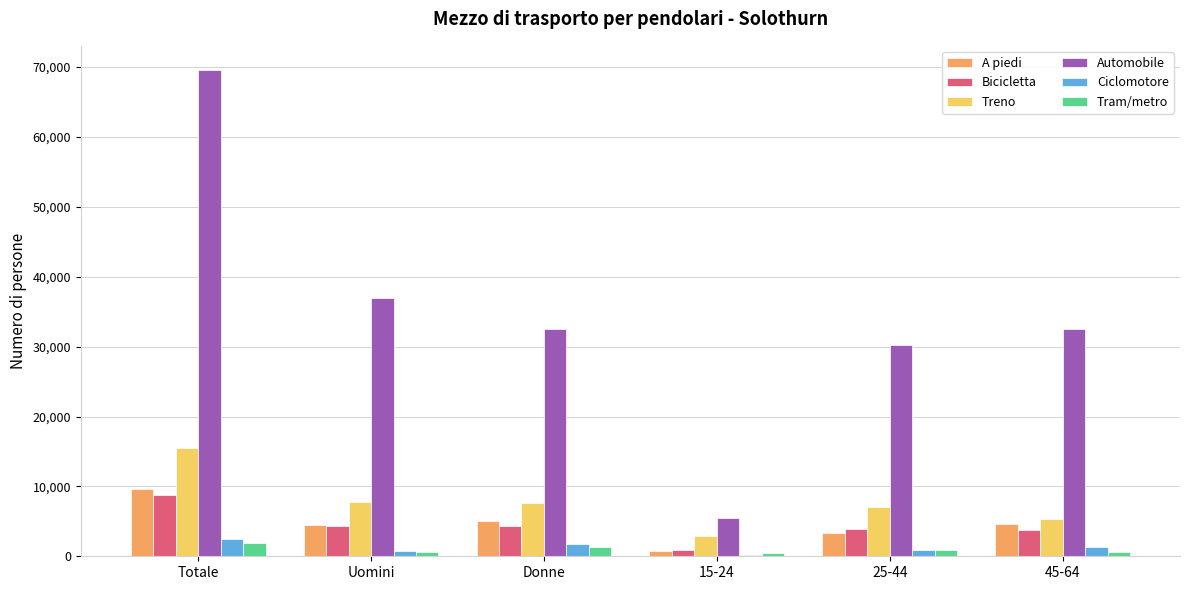

True or false: Treno has a value of 15426.5 at Totale.

True